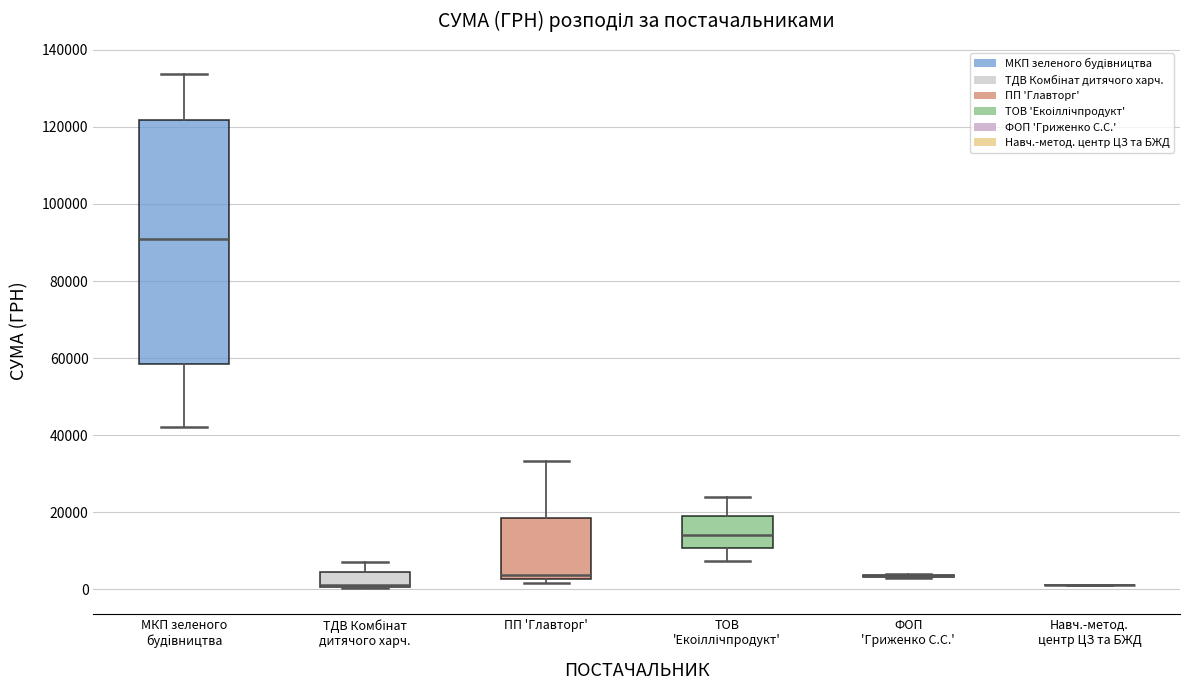

Reading left to right, read every box against the y-axis: the position of its median line, the range the box covers, and the ends of its whiskers. The values are not printed on the chart, so give them approximately, as read against the axis.

МКП зеленого будiвництва: median 90000, box 58000 to 122000, whiskers 42000 to 134000
ТДВ Комбінат дитячого харч.: median 2000, box 0 to 4000, whiskers 0 to 8000
ПП 'Главторг': median 4000, box 2000 to 18000, whiskers 2000 (just below the box's lower edge) to 34000
ТОВ 'Екоіллічпродукт': median 14000, box 10000 to 20000, whiskers 8000 to 24000
ФОП 'Гриженко С.С.': box collapsed to a line at 4000, whiskers 2000 to 4000
Навч.-метод. центр ЦЗ та БЖД: box collapsed to a line at 2000, whiskers 2000 to 2000